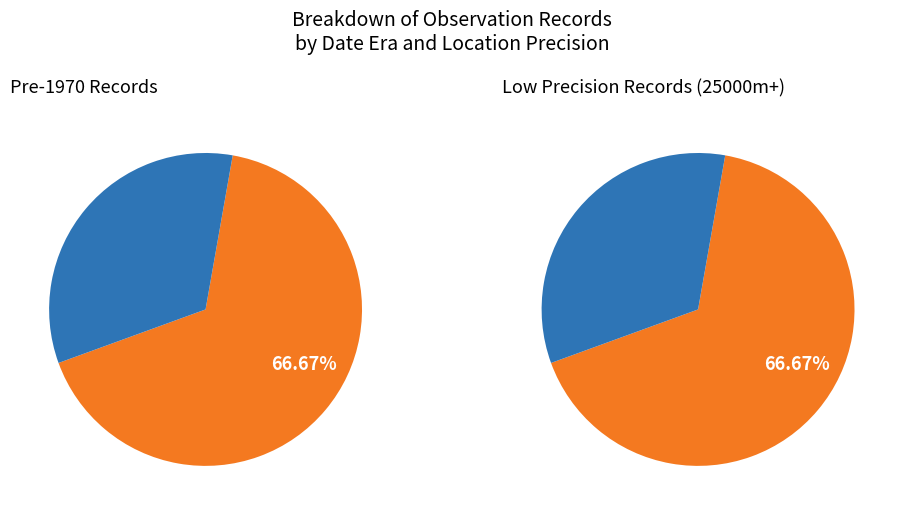

Is it true that 1 is 1% of the pie?

False